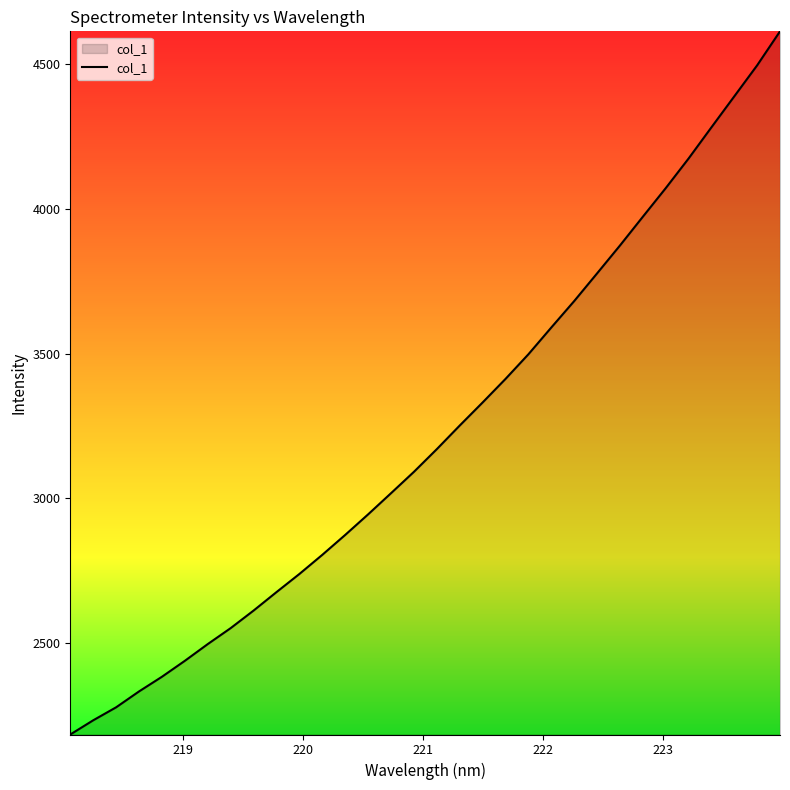

What is the difference between the maximum and minimum values?

2429.7